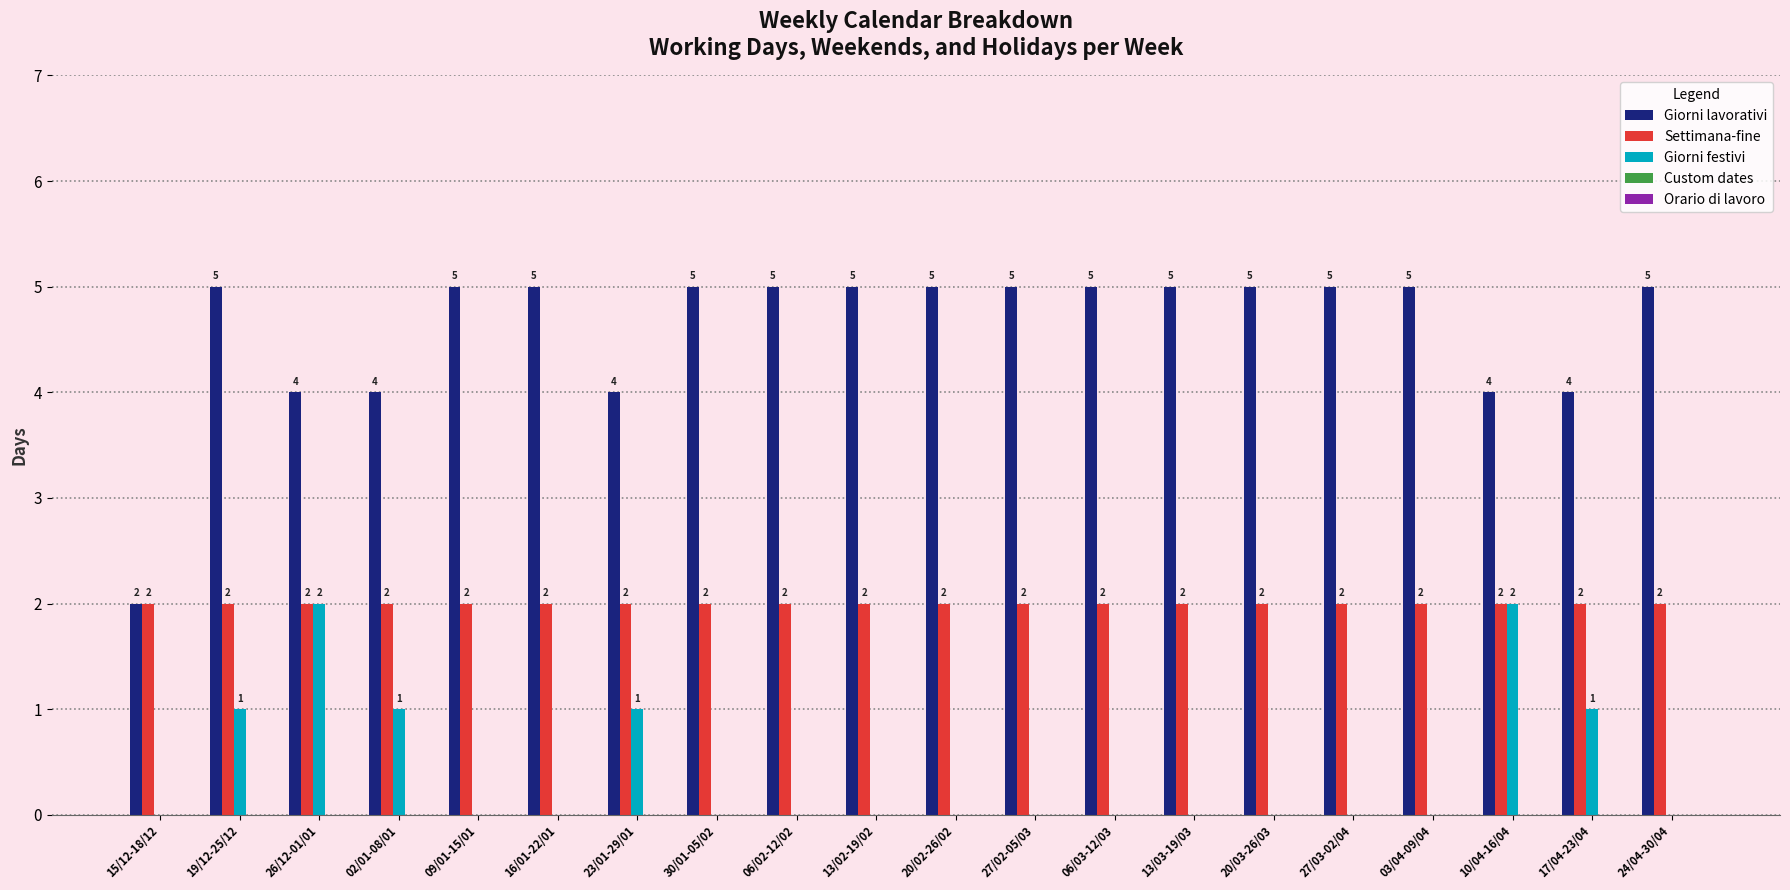

Count the Giorni lavorativi values in the range 4 to 5.

19